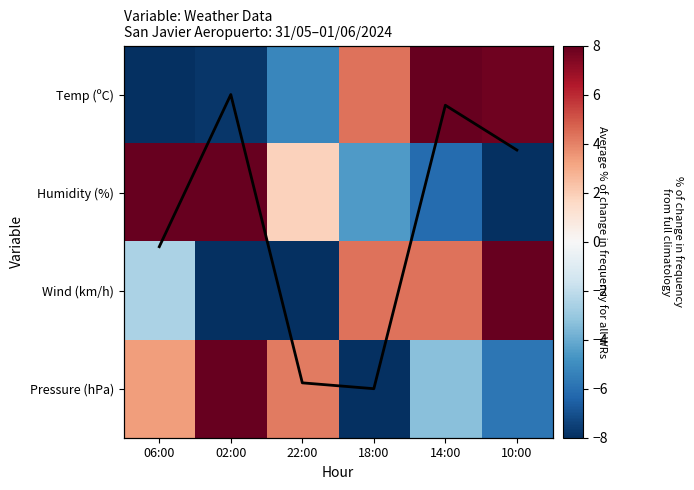

Which category has the lowest value in the Humidity (%) series?

10:00